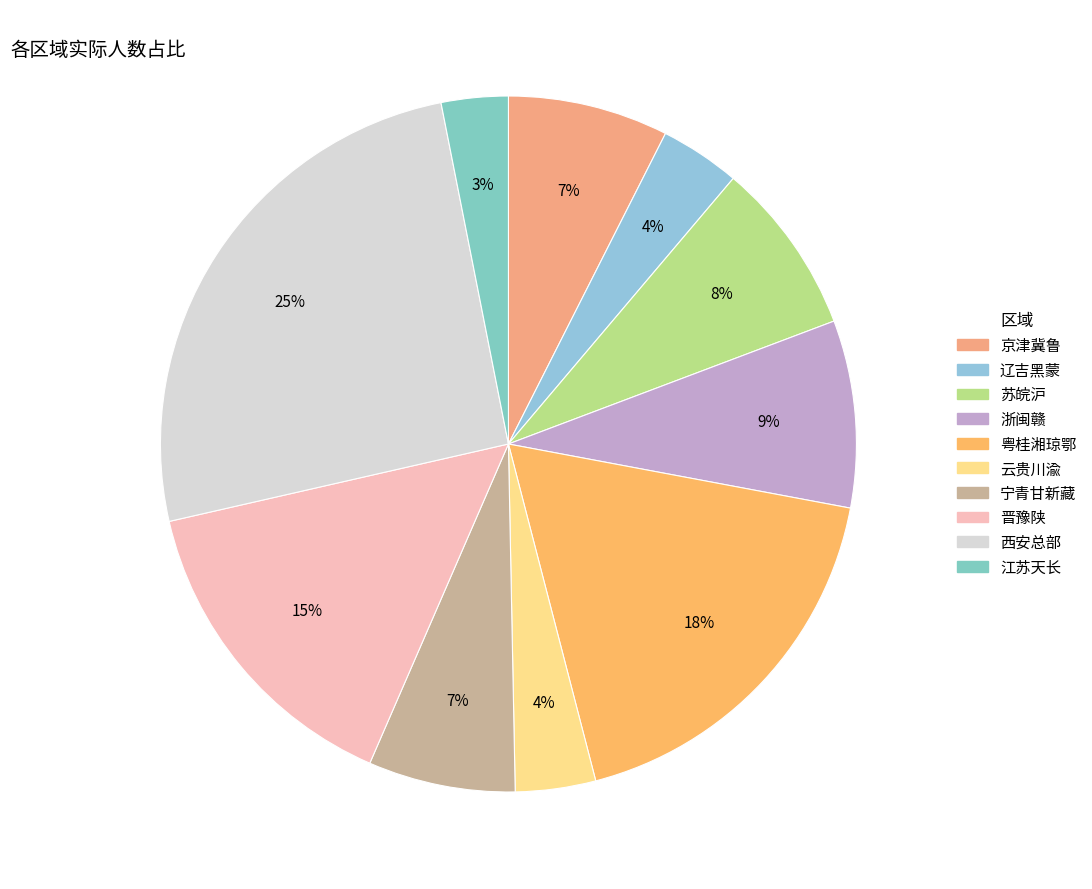

To the nearest percent, what is the difference between the 苏皖沪 and 云贵川渝 slice percentages?

4%